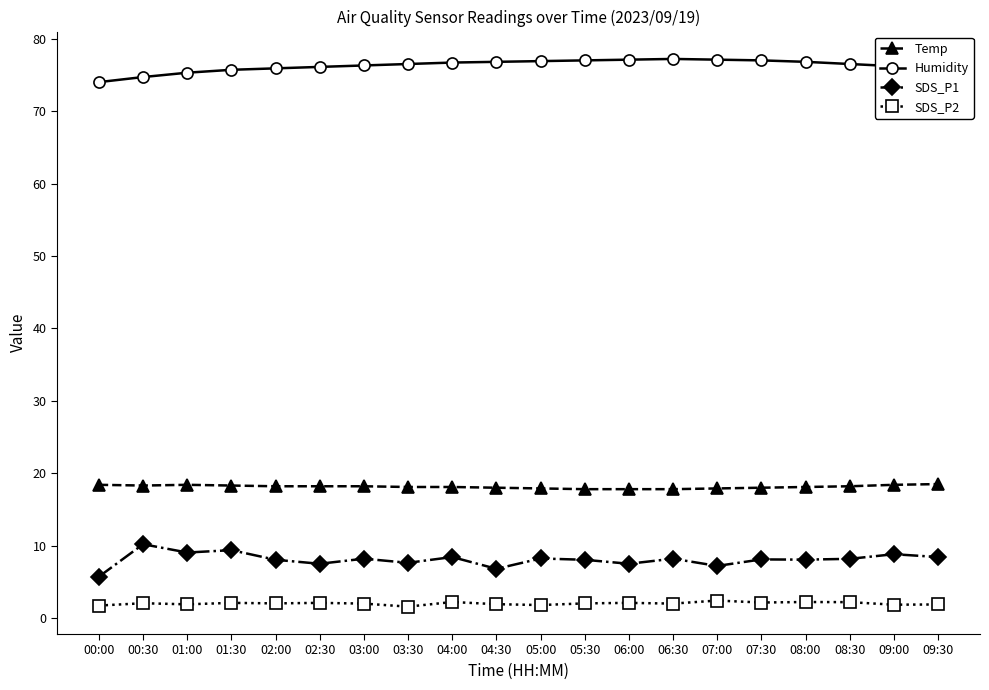

What are all the series names shown in the legend?

Temp, Humidity, SDS_P1, SDS_P2